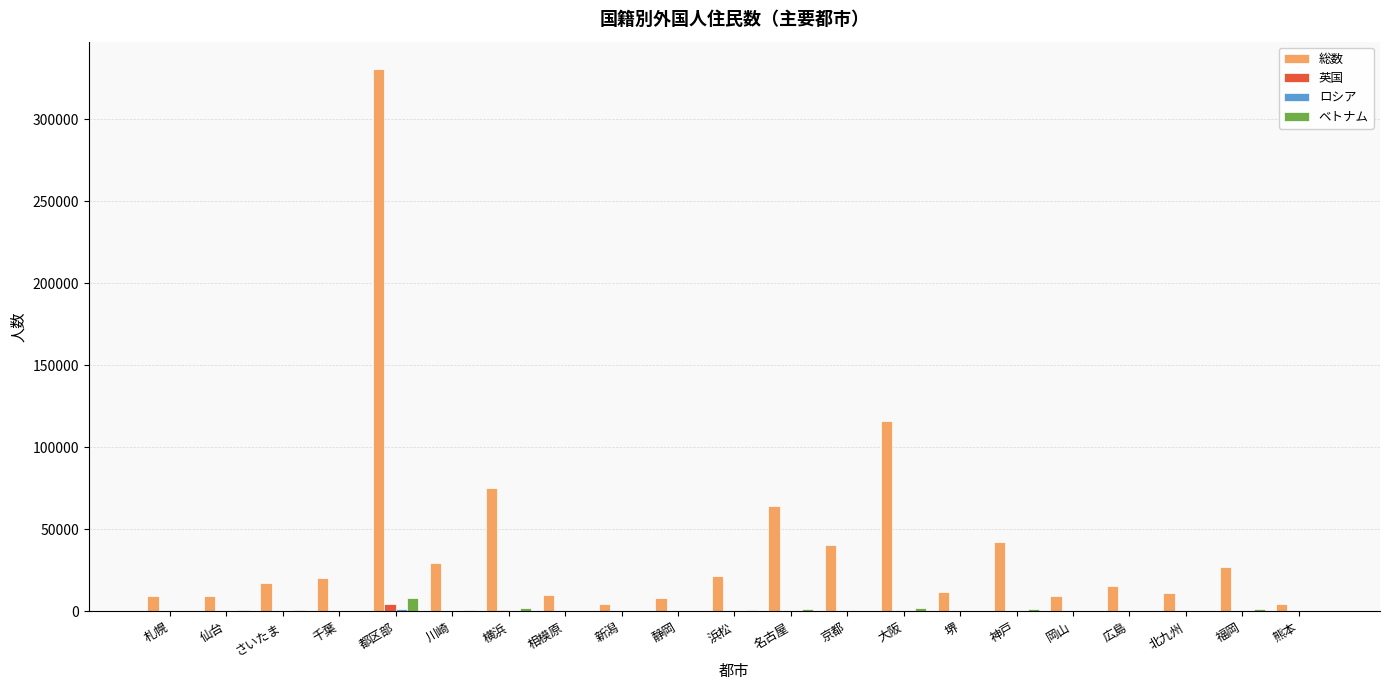

Which label corresponds to the largest value in the chart?

都区部